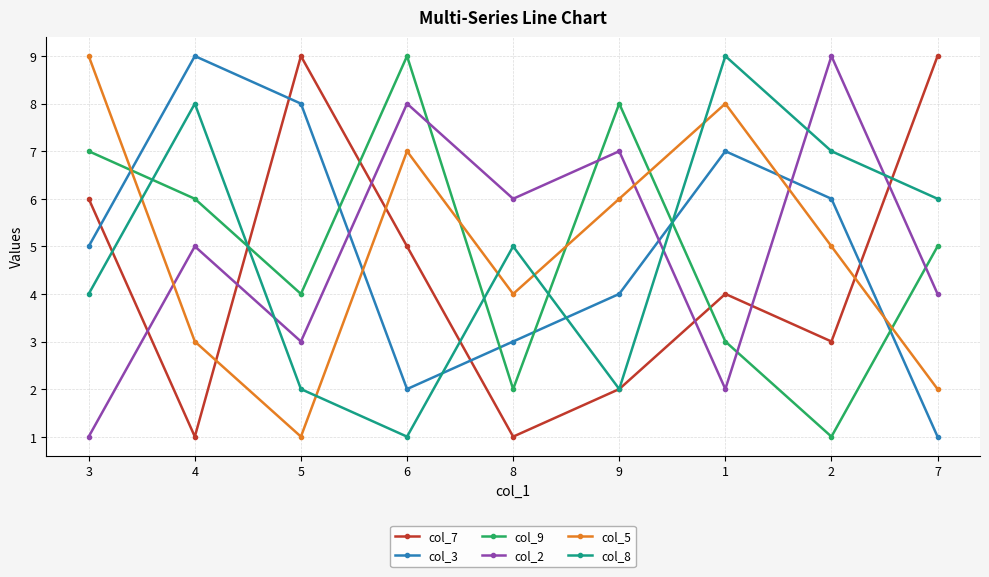

Reading right to left, list all the values displayed in this chart.

col_7: 9	3	4	2	1	5	9	1	6
col_3: 1	6	7	4	3	2	8	9	5
col_9: 5	1	3	8	2	9	4	6	7
col_2: 4	9	2	7	6	8	3	5	1
col_5: 2	5	8	6	4	7	1	3	9
col_8: 6	7	9	2	5	1	2	8	4